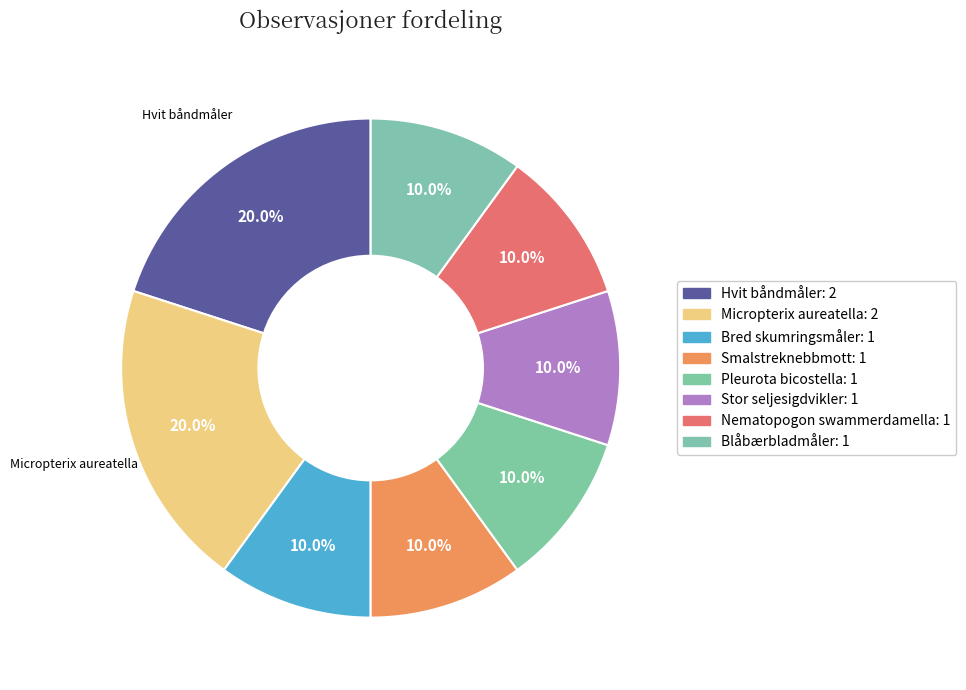

What is the change in value from Micropterix aureatella to Bred skumringsmåler?

-1